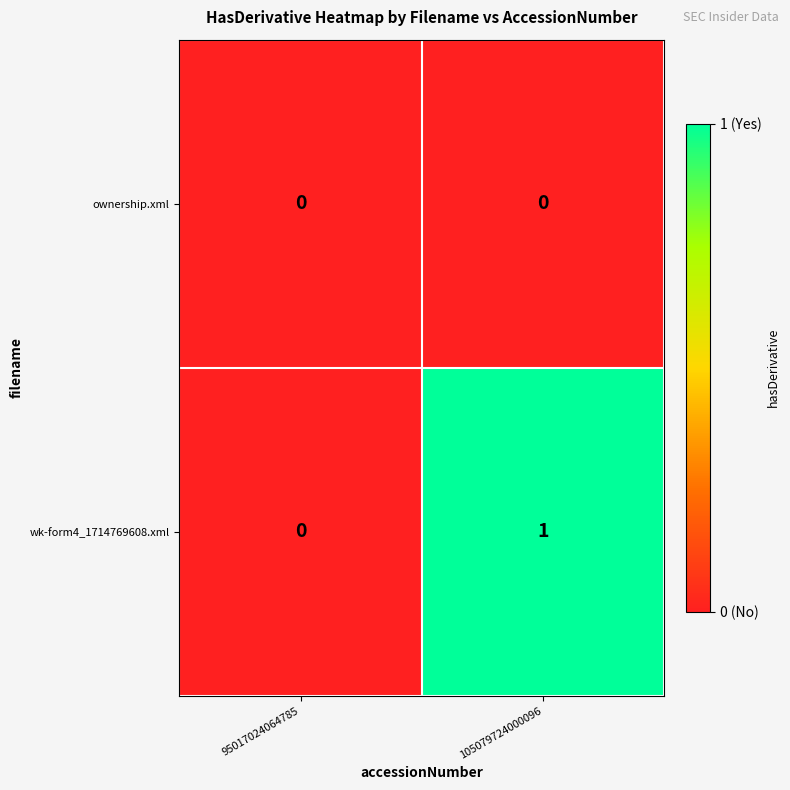

Which series has the largest total across all categories?

wk-form4_1714769608.xml